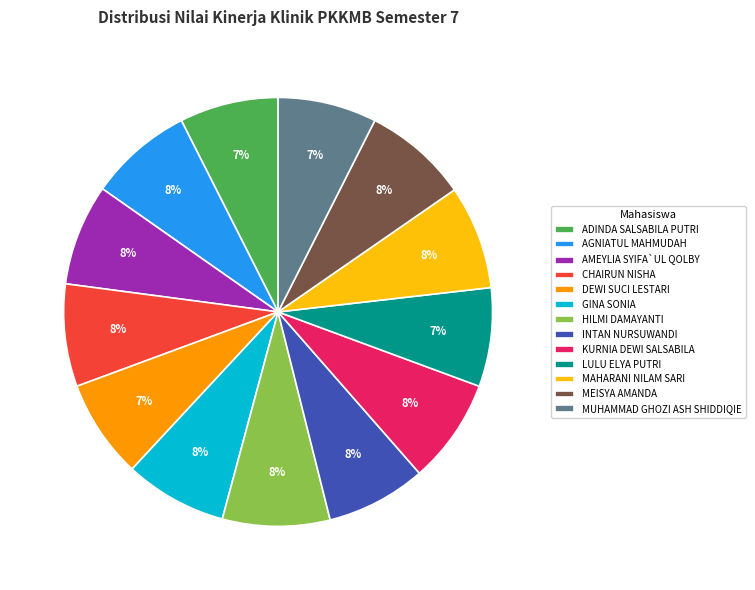

Is there any slice that represents more than half of the pie?

No